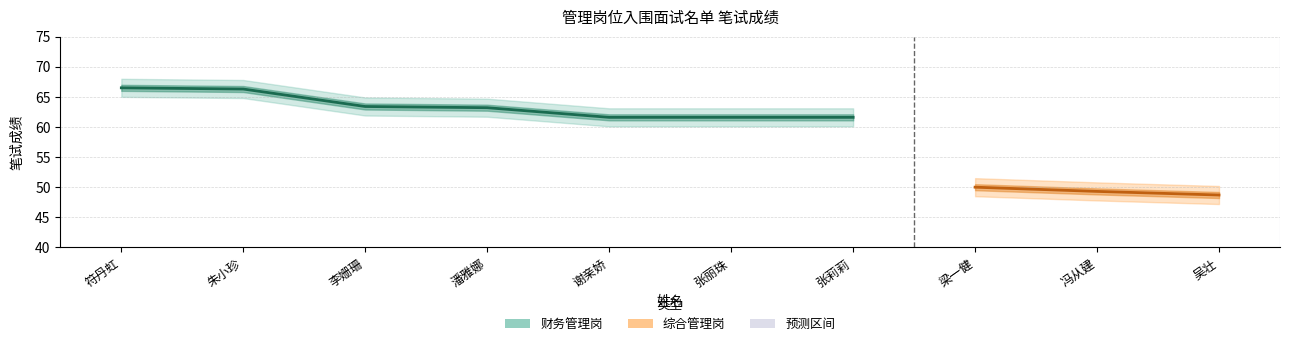

What is the difference between the values at 朱小珍 and 潘雅娜?

3.1